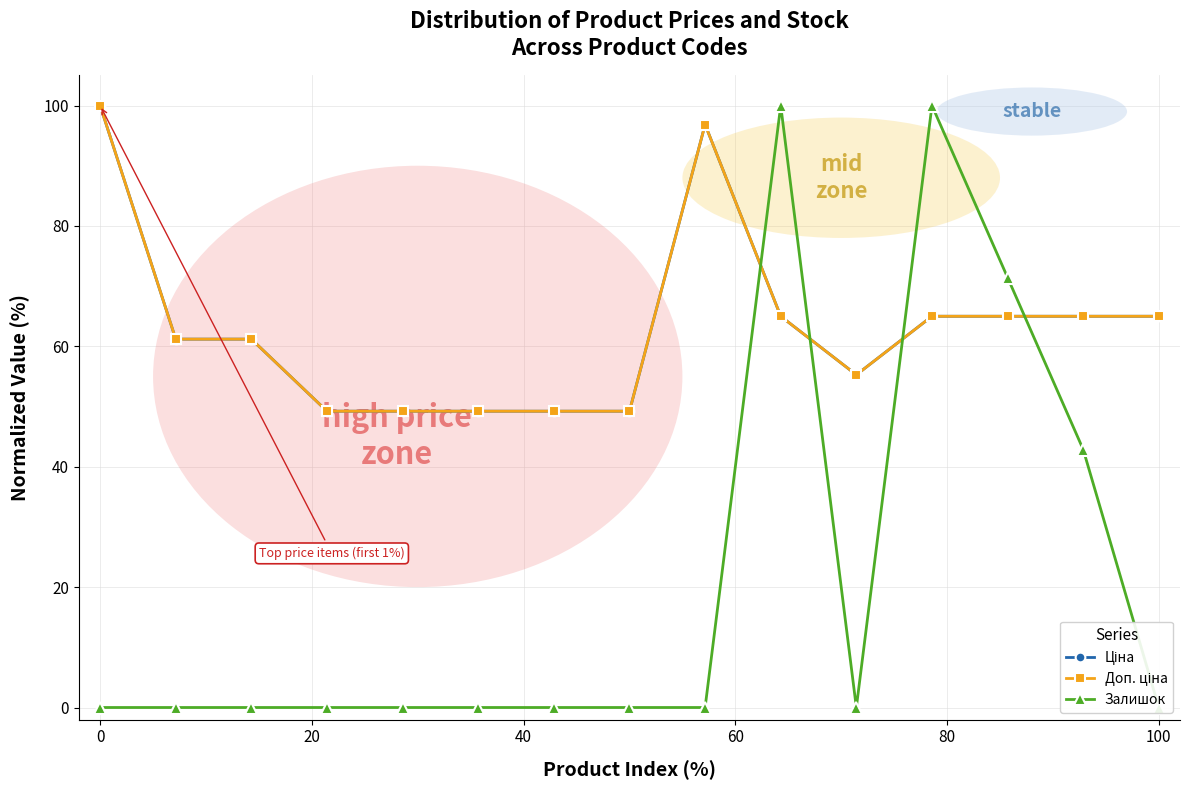

Reading left to right, extract all data points from this chart.

Ціна: 100.0	61.2	61.2	49.2	49.2	49.2	49.2	49.2	96.8	65.0	55.3	65.0	65.0	65.0	65.0
Доп. ціна: 100.0	61.2	61.2	49.2	49.2	49.2	49.2	49.2	96.8	65.0	55.3	65.0	65.0	65.0	65.0
Залишок: 0.0	0.0	0.0	0.0	0.0	0.0	0.0	0.0	0.0	100.0	0.0	100.0	71.4	42.9	0.0